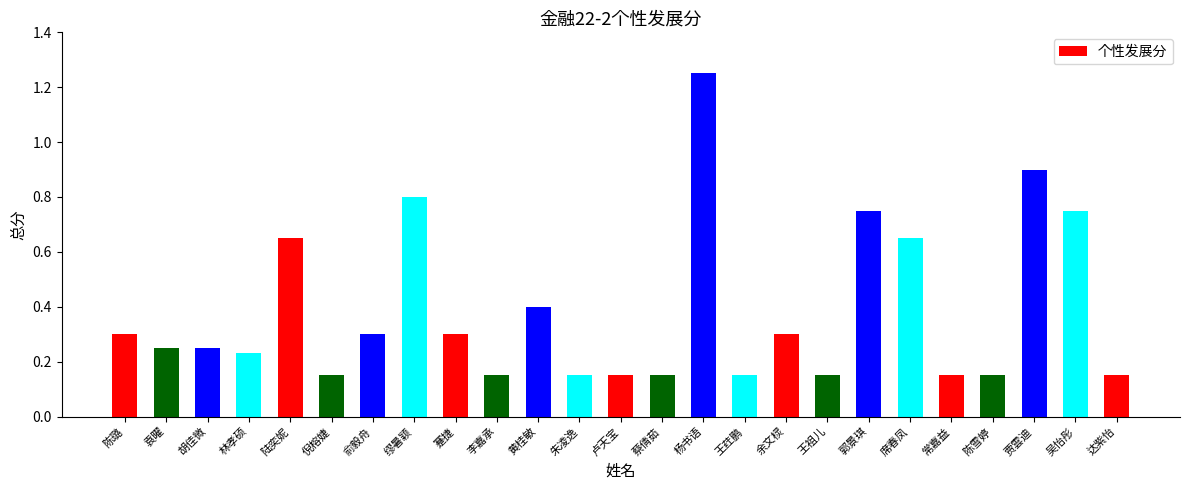

What is the difference between the values at 王荭鹏 and 陆奕妮?

0.5